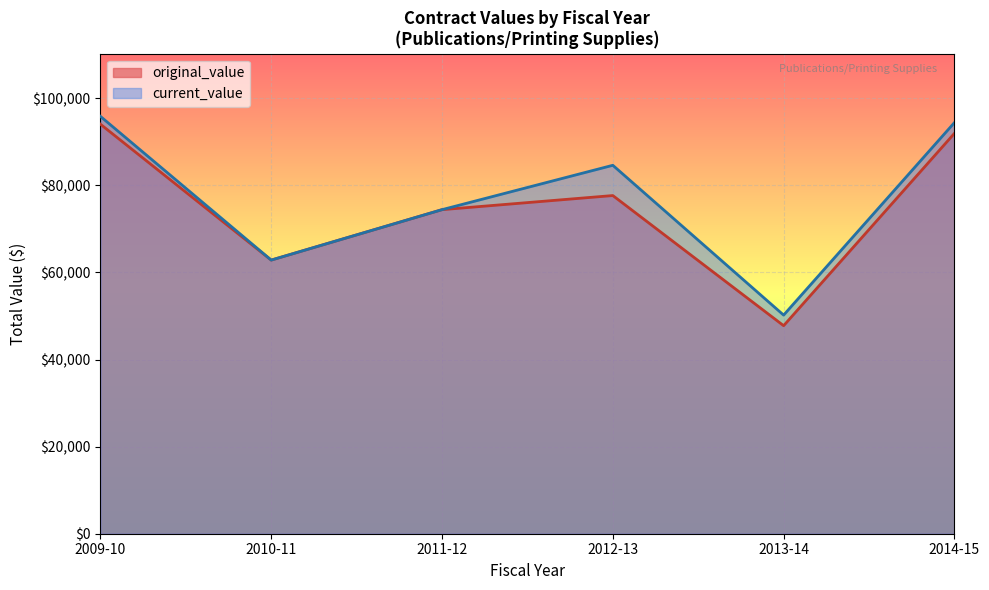

How many distinct data groups are displayed?

2